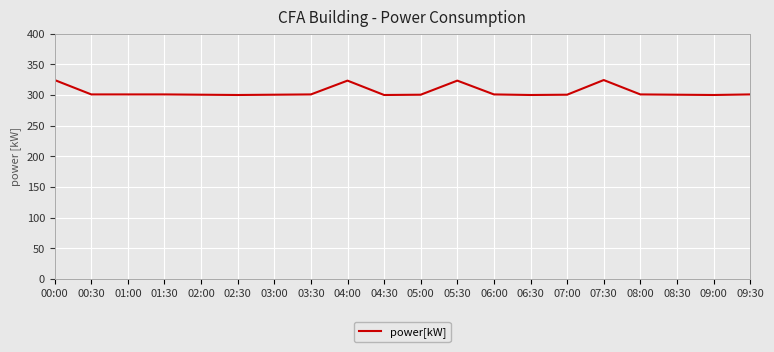

What is the smallest value displayed?

300.0